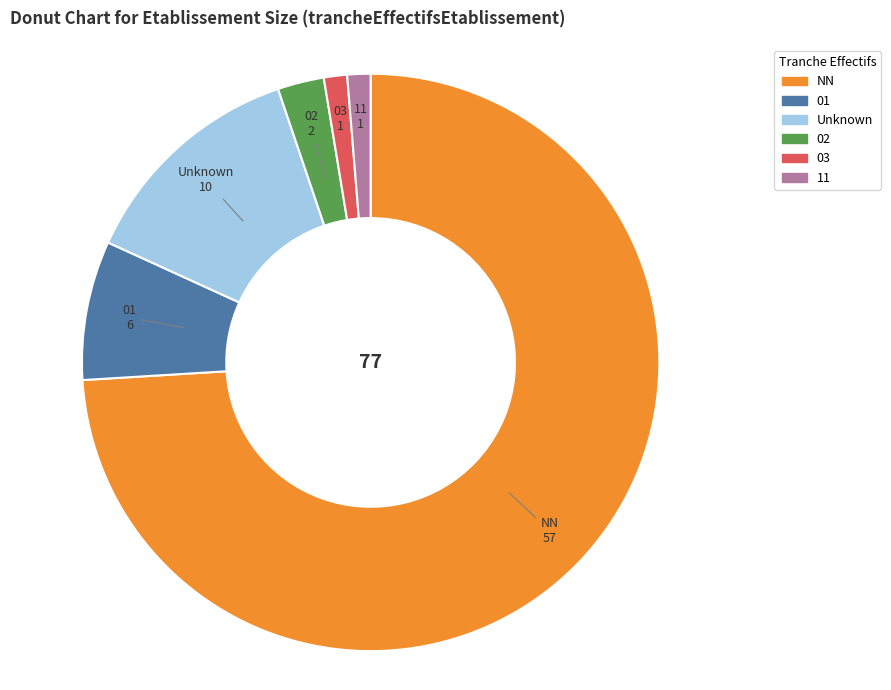

Is there a majority slice in this chart?

Yes